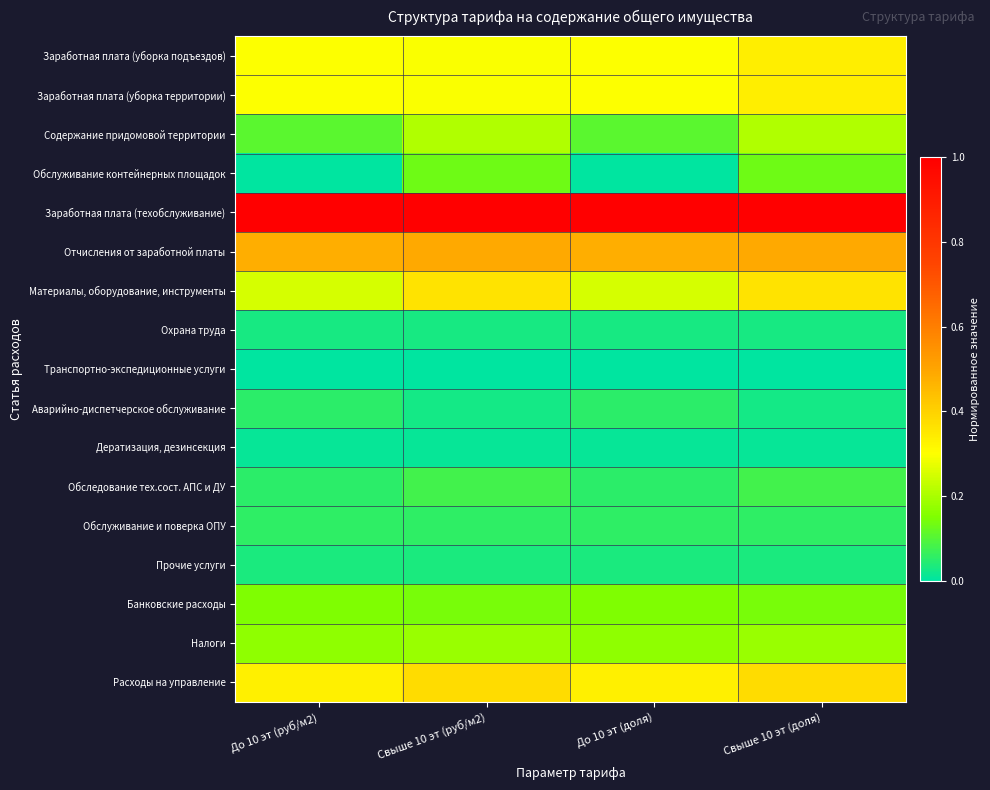

Reading right to left, transcribe all the data shown in this chart.

Заработная плата (уборка подъездов): Свыше 10 эт (доля)=0.3	До 10 эт (доля)=0.3	Свыше 10 эт (руб/м2)=0.3	До 10 эт (руб/м2)=0.3
Заработная плата (уборка территории): Свыше 10 эт (доля)=0.3	До 10 эт (доля)=0.3	Свыше 10 эт (руб/м2)=0.3	До 10 эт (руб/м2)=0.3
Содержание придомовой территории: Свыше 10 эт (доля)=0.2	До 10 эт (доля)=0.1	Свыше 10 эт (руб/м2)=0.2	До 10 эт (руб/м2)=0.1
Обслуживание контейнерных площадок: Свыше 10 эт (доля)=0.1	До 10 эт (доля)=0.0	Свыше 10 эт (руб/м2)=0.1	До 10 эт (руб/м2)=0.0
Заработная плата (техобслуживание): Свыше 10 эт (доля)=1.0	До 10 эт (доля)=1.0	Свыше 10 эт (руб/м2)=1.0	До 10 эт (руб/м2)=1.0
Отчисления от заработной платы: Свыше 10 эт (доля)=0.5	До 10 эт (доля)=0.5	Свыше 10 эт (руб/м2)=0.5	До 10 эт (руб/м2)=0.5
Материалы, оборудование, инструменты: Свыше 10 эт (доля)=0.4	До 10 эт (доля)=0.3	Свыше 10 эт (руб/м2)=0.4	До 10 эт (руб/м2)=0.3
Охрана труда: Свыше 10 эт (доля)=0.0	До 10 эт (доля)=0.0	Свыше 10 эт (руб/м2)=0.0	До 10 эт (руб/м2)=0.0
Транспортно-экспедиционные услуги: Свыше 10 эт (доля)=0.0	До 10 эт (доля)=0.0	Свыше 10 эт (руб/м2)=0.0	До 10 эт (руб/м2)=0.0
Аварийно-диспетчерское обслуживание: Свыше 10 эт (доля)=0.0	До 10 эт (доля)=0.1	Свыше 10 эт (руб/м2)=0.0	До 10 эт (руб/м2)=0.1
Дератизация, дезинсекция: Свыше 10 эт (доля)=0.0	До 10 эт (доля)=0.0	Свыше 10 эт (руб/м2)=0.0	До 10 эт (руб/м2)=0.0
Обследование тех.сост. АПС и ДУ: Свыше 10 эт (доля)=0.1	До 10 эт (доля)=0.1	Свыше 10 эт (руб/м2)=0.1	До 10 эт (руб/м2)=0.1
Обслуживание и поверка ОПУ: Свыше 10 эт (доля)=0.1	До 10 эт (доля)=0.1	Свыше 10 эт (руб/м2)=0.1	До 10 эт (руб/м2)=0.1
Прочие услуги: Свыше 10 эт (доля)=0.0	До 10 эт (доля)=0.0	Свыше 10 эт (руб/м2)=0.0	До 10 эт (руб/м2)=0.0
Банковские расходы: Свыше 10 эт (доля)=0.1	До 10 эт (доля)=0.2	Свыше 10 эт (руб/м2)=0.1	До 10 эт (руб/м2)=0.2
Налоги: Свыше 10 эт (доля)=0.2	До 10 эт (доля)=0.2	Свыше 10 эт (руб/м2)=0.2	До 10 эт (руб/м2)=0.2
Расходы на управление: Свыше 10 эт (доля)=0.4	До 10 эт (доля)=0.3	Свыше 10 эт (руб/м2)=0.4	До 10 эт (руб/м2)=0.3